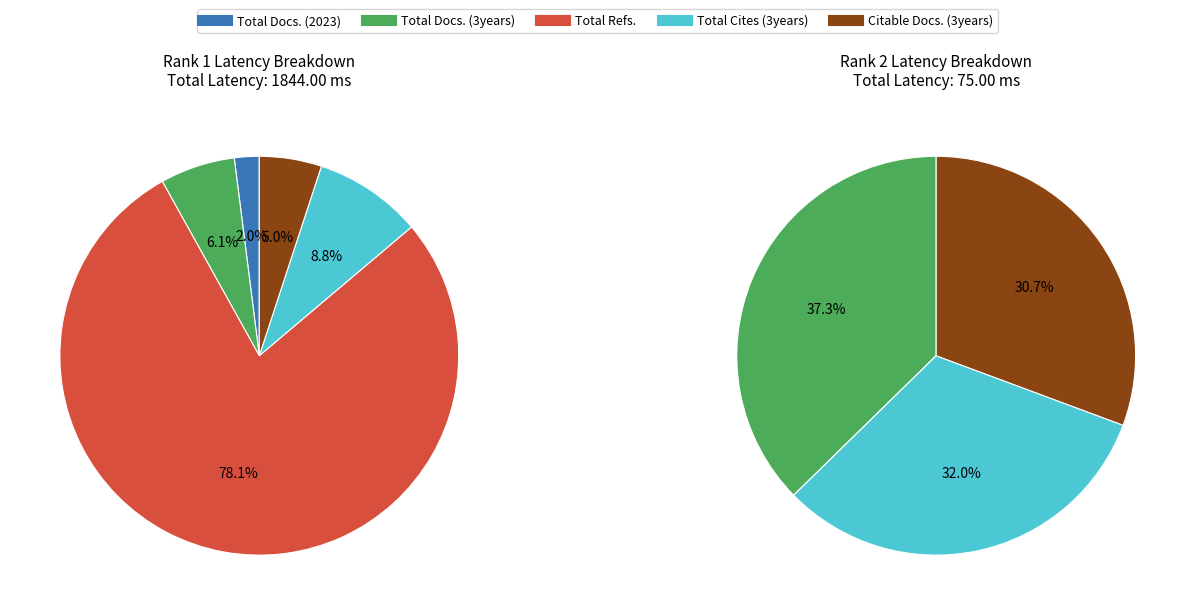

Which series has the largest range (max minus min)?

Total Refs.